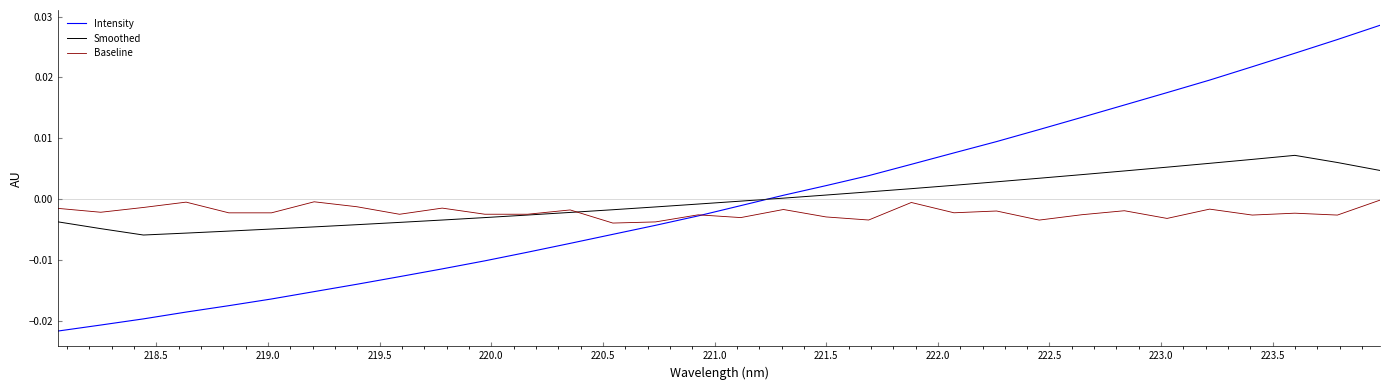

Rank the series by their maximum value, from highest to lowest.

Intensity, Smoothed, Baseline